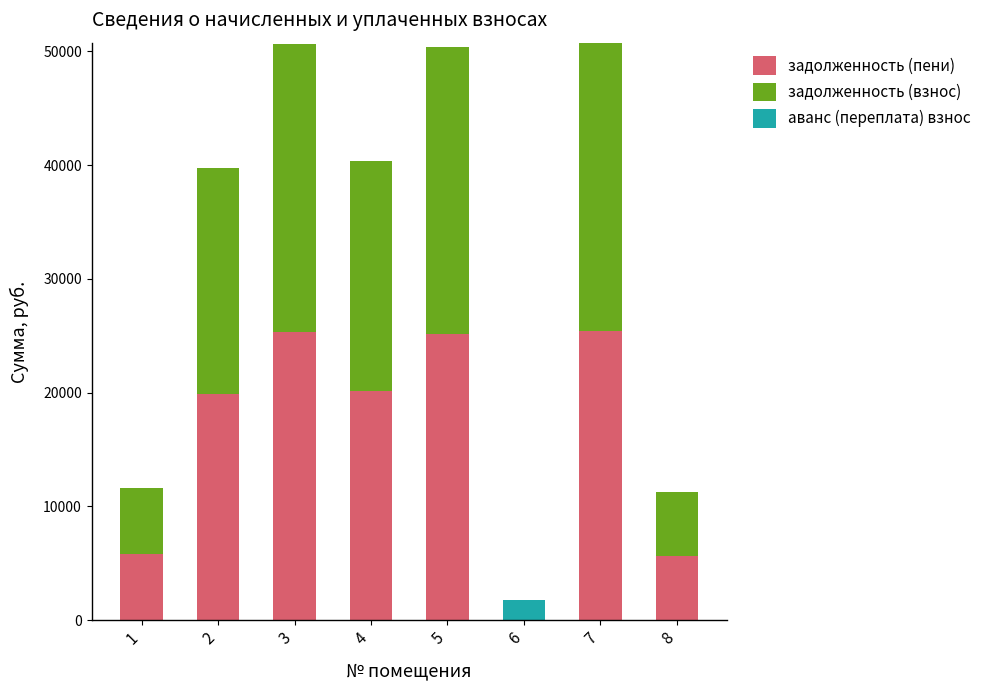

What is the total value across all series at 7?

50752.5